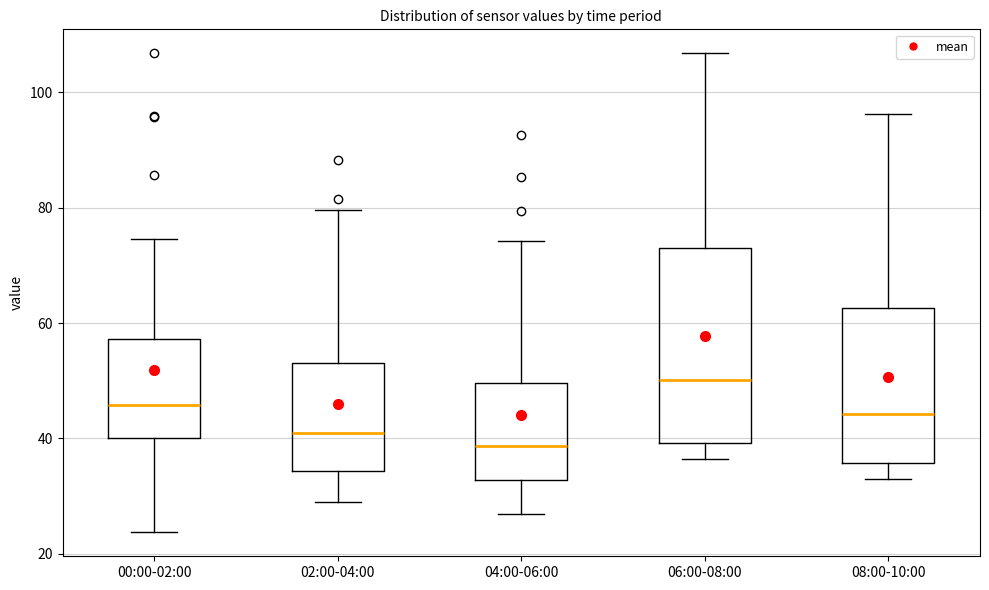

Comparing the boxes themselves (not the whiskers), which one is the tallest?

06:00-08:00